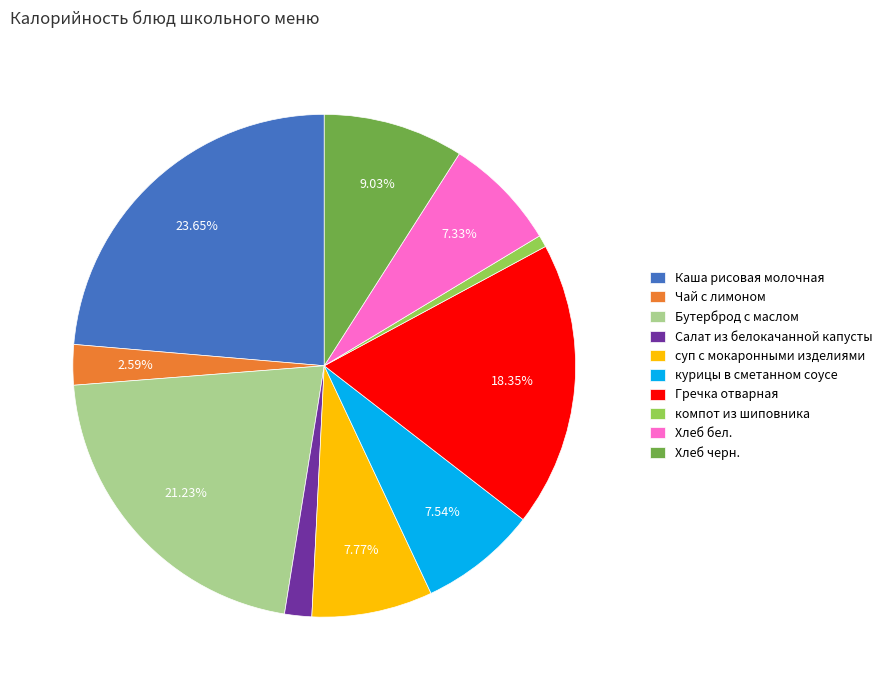

The компот из шиповника slice represents 1% of the pie. True or false?

True